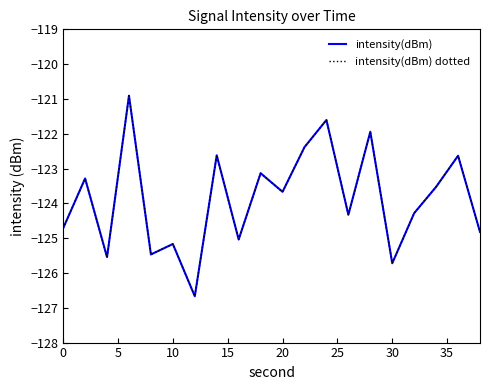

Rank the series by their maximum value, from lowest to highest.

intensity(dBm), intensity(dBm) dotted